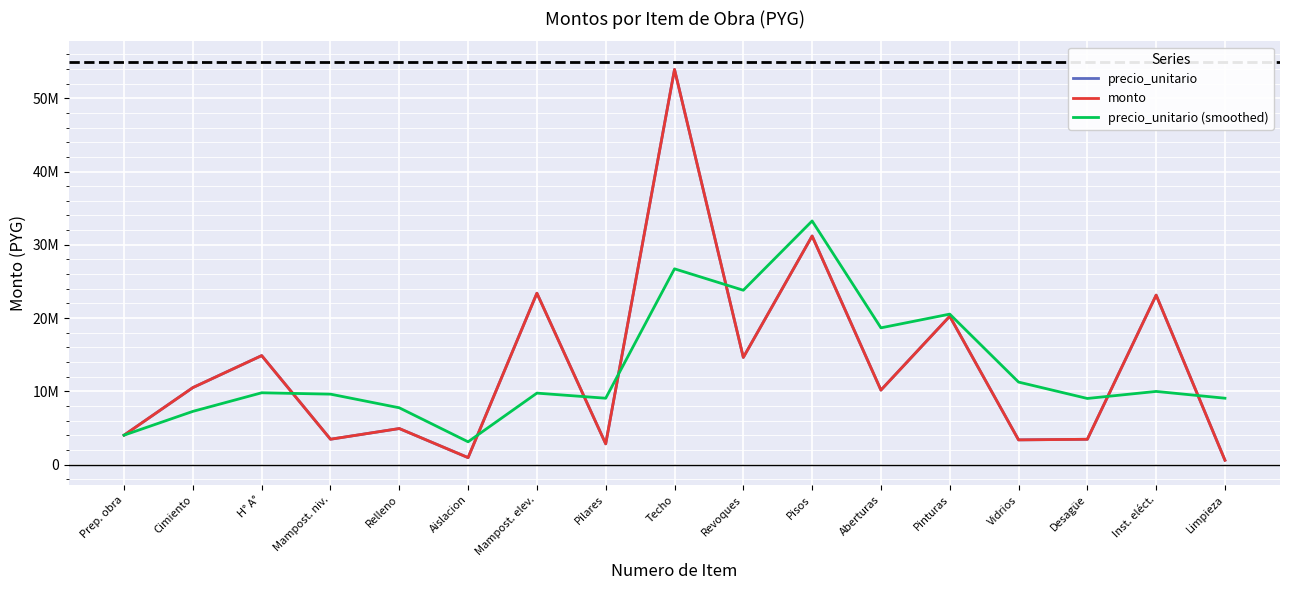

What is the difference between the precio_unitario values at Pinturas and Revoques?

5614420.0